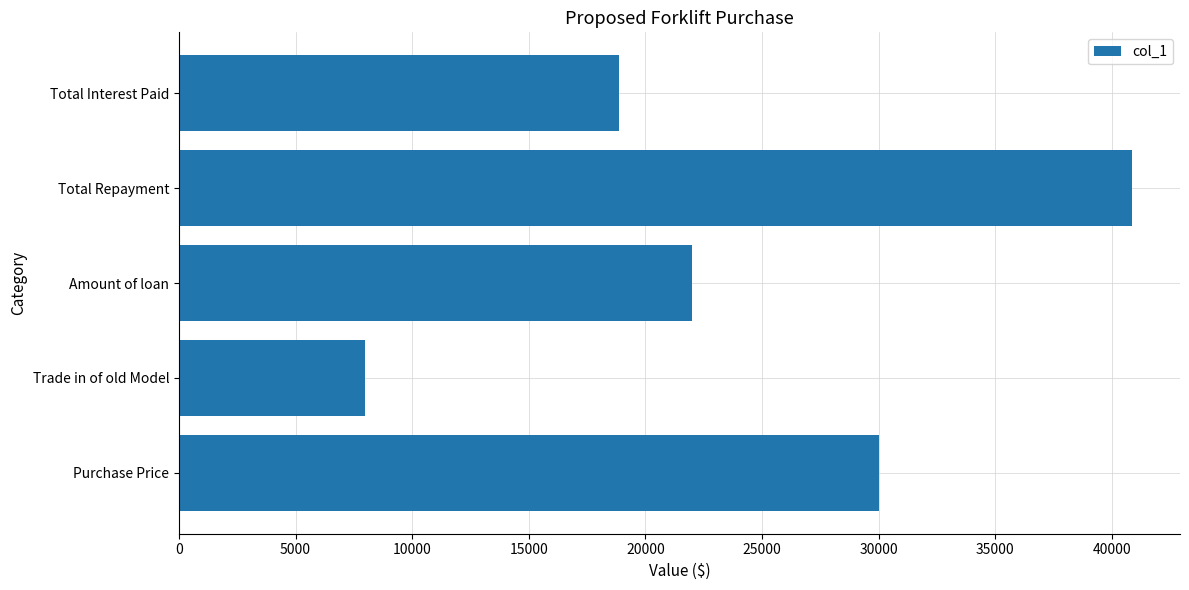

Reading top to bottom, what are all the values shown in this chart?

18877.3	40877.3	22000.0	8000.0	30000.0